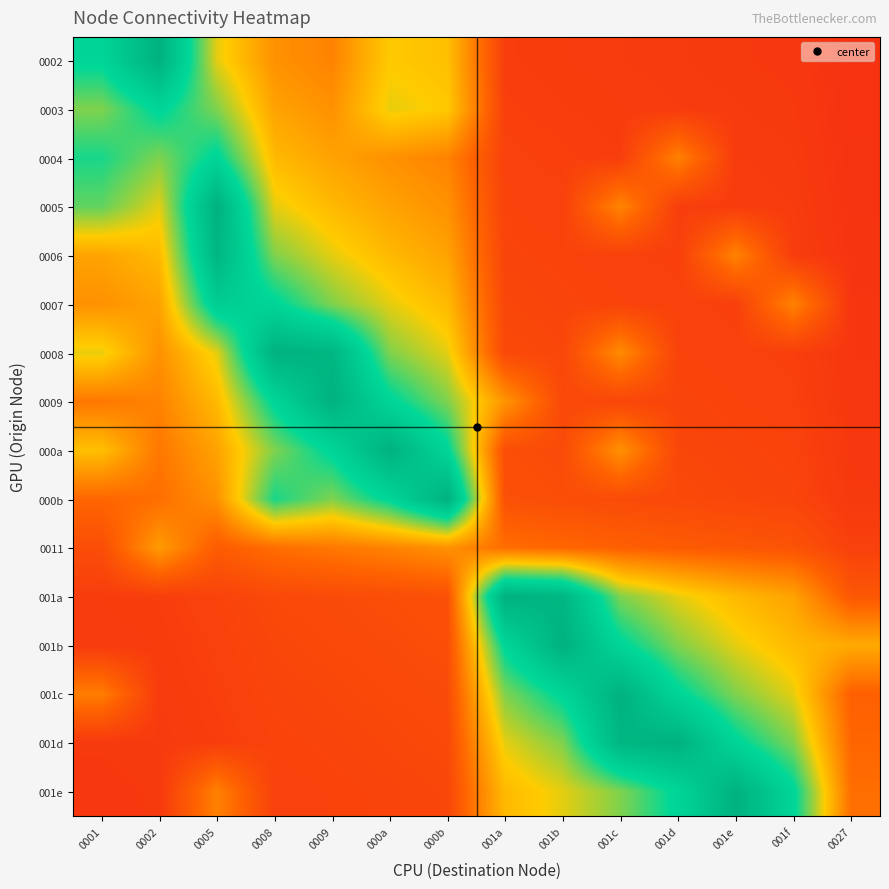

What is the total value across all series at 0027?

244.2